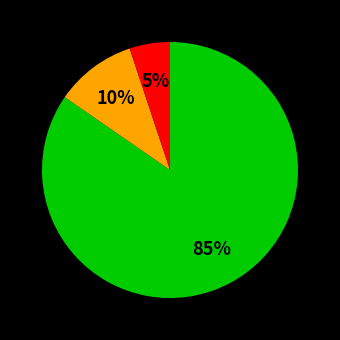

To the nearest percent, what is the difference between the largest and smallest slice percentages?

80%